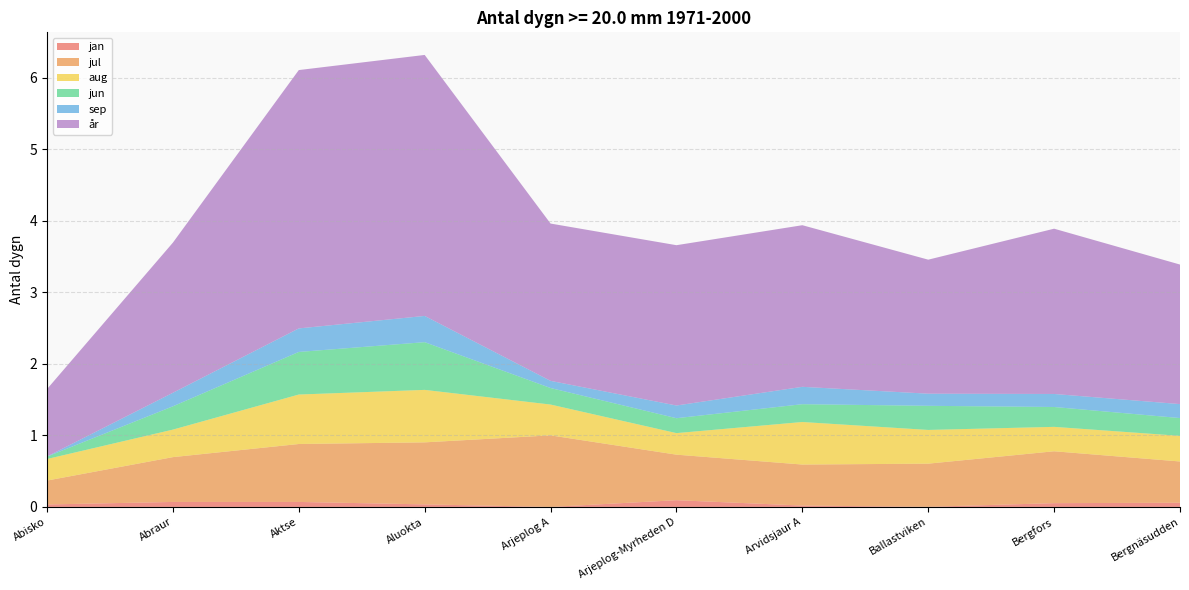

Reading left to right, extract all data points from this chart.

jan: Abisko=0.0	Abraur=0.1	Aktse=0.1	Aluokta=0.0	Arjeplog A=0.0	Arjeplog-Myrheden D=0.1	Arvidsjaur A=0.0	Ballastviken=0.0	Bergfors=0.1	Bergnäsudden=0.1
jul: Abisko=0.3	Abraur=0.6	Aktse=0.8	Aluokta=0.9	Arjeplog A=1.0	Arjeplog-Myrheden D=0.6	Arvidsjaur A=0.6	Ballastviken=0.6	Bergfors=0.7	Bergnäsudden=0.6
aug: Abisko=0.3	Abraur=0.4	Aktse=0.7	Aluokta=0.7	Arjeplog A=0.4	Arjeplog-Myrheden D=0.3	Arvidsjaur A=0.6	Ballastviken=0.5	Bergfors=0.3	Bergnäsudden=0.4
jun: Abisko=0.0	Abraur=0.3	Aktse=0.6	Aluokta=0.7	Arjeplog A=0.2	Arjeplog-Myrheden D=0.2	Arvidsjaur A=0.2	Ballastviken=0.3	Bergfors=0.3	Bergnäsudden=0.2
sep: Abisko=0.0	Abraur=0.2	Aktse=0.3	Aluokta=0.4	Arjeplog A=0.1	Arjeplog-Myrheden D=0.2	Arvidsjaur A=0.2	Ballastviken=0.2	Bergfors=0.2	Bergnäsudden=0.2
år: Abisko=0.9	Abraur=2.1	Aktse=3.6	Aluokta=3.6	Arjeplog A=2.2	Arjeplog-Myrheden D=2.2	Arvidsjaur A=2.3	Ballastviken=1.9	Bergfors=2.3	Bergnäsudden=2.0